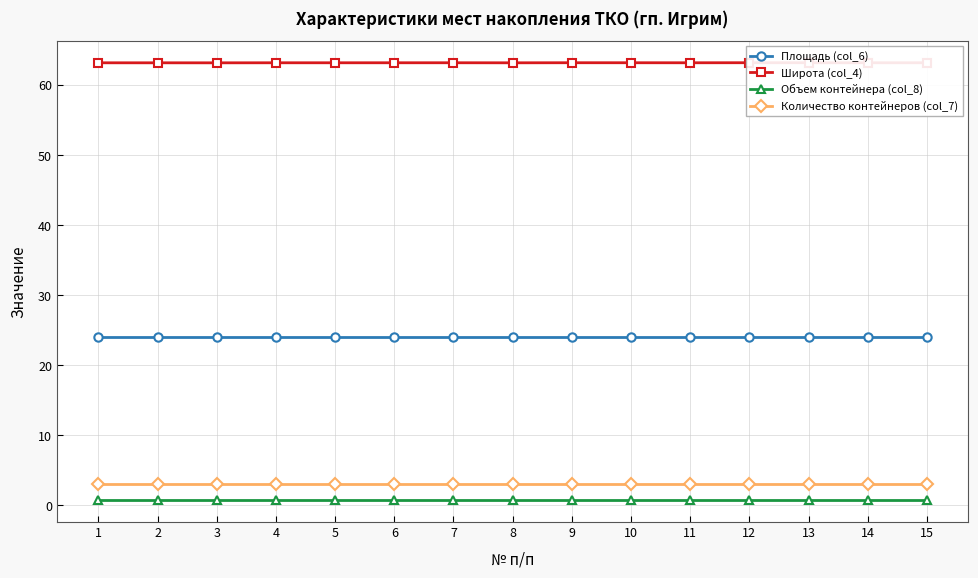

Is it true that Количество контейнеров (col_7) equals 3.0 at 15?

True